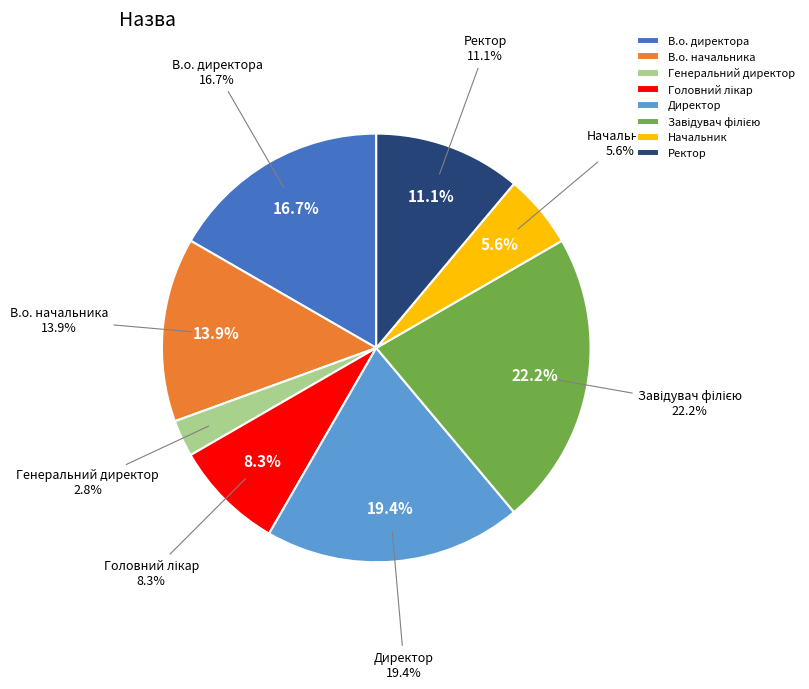

The В.о. директора slice represents 17% of the pie. True or false?

True